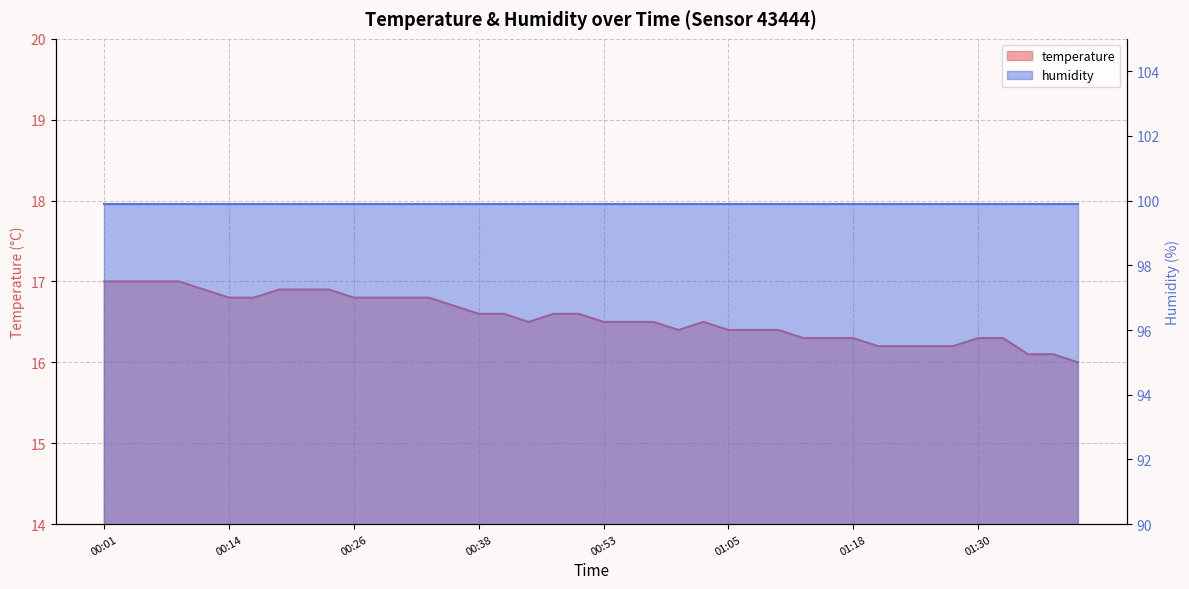

Does the chart have visible grid lines?

Yes